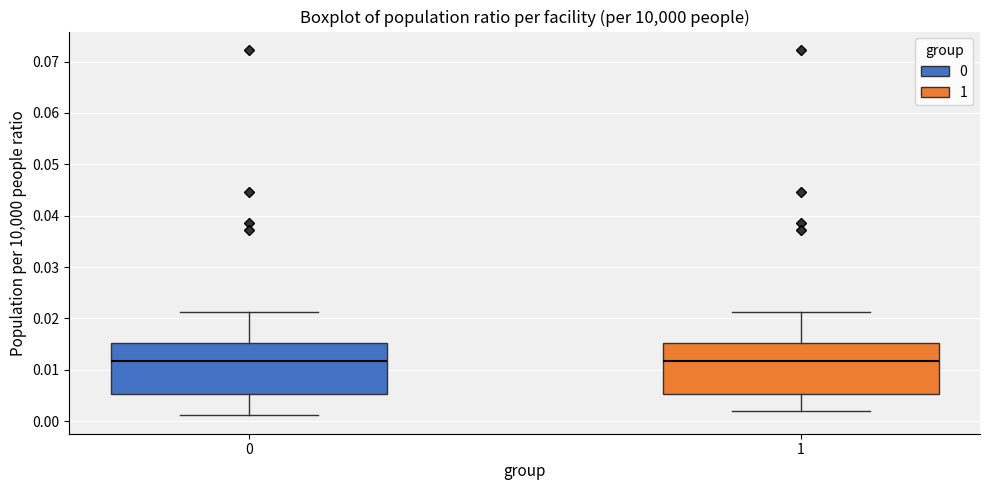

Where does the upper whisker of the box at x = 1 end on the y-axis? The values are not printed on the chart, so give them approximately, as read against the axis.

0.021